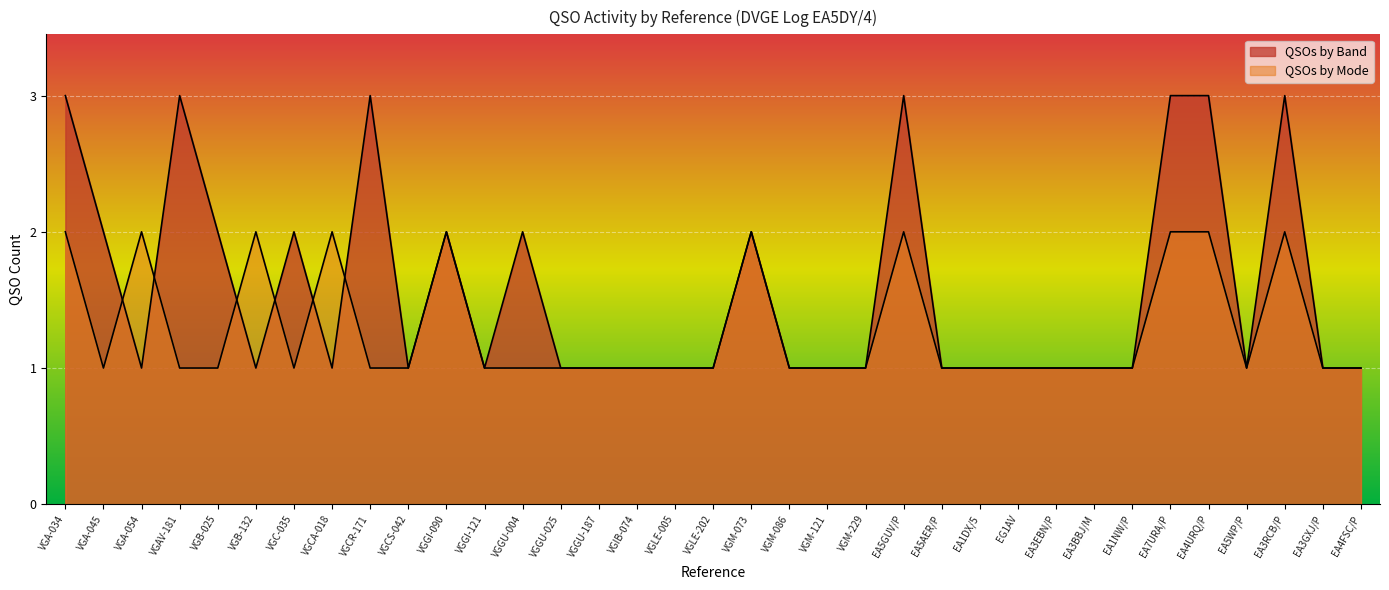

What is the label of the 4th point from the left?

VGAV-181